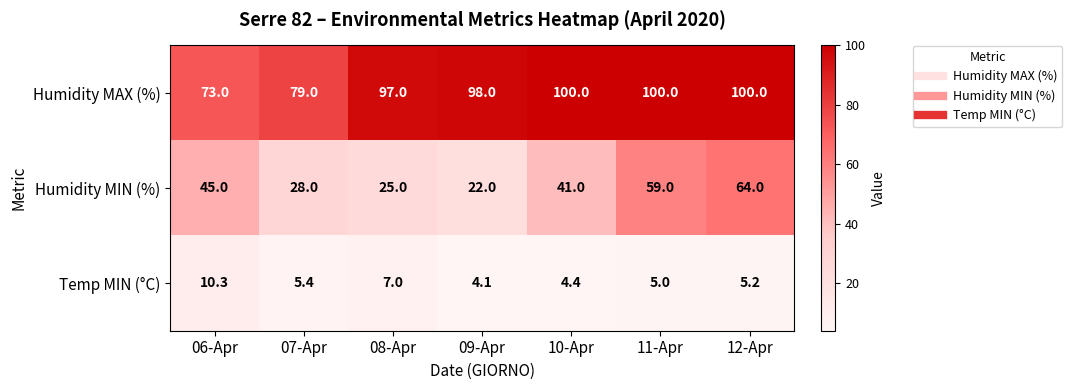

How many categories are shown in the chart?

7